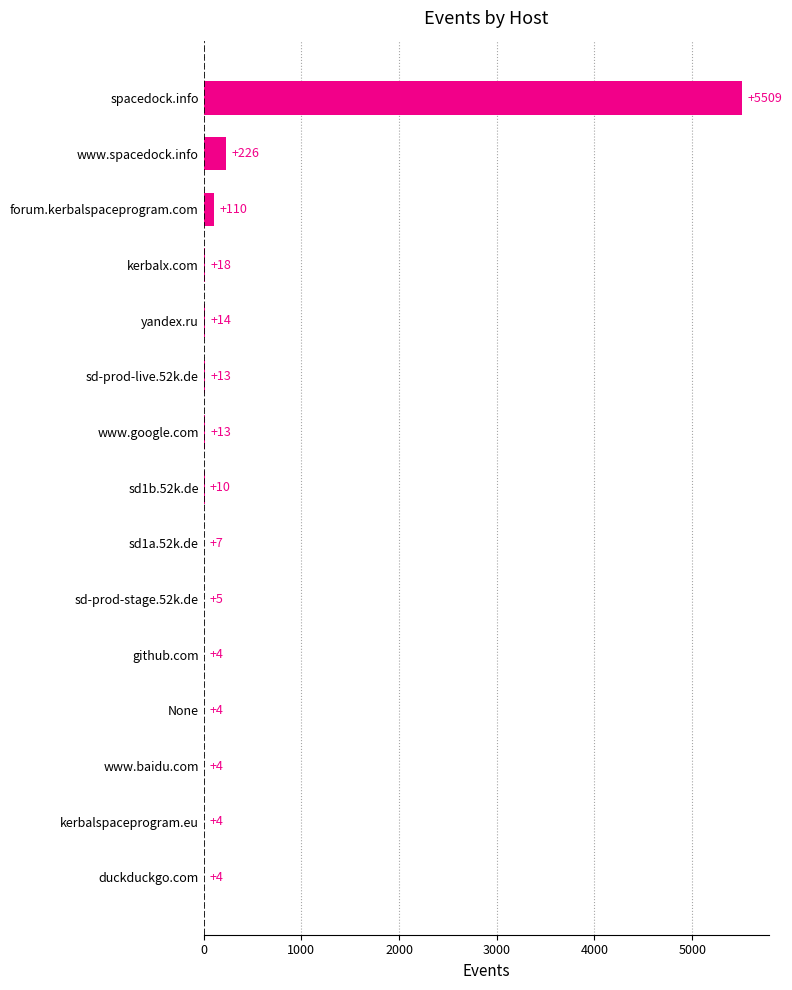

Where is the data nearest to the value 2756?

www.spacedock.info